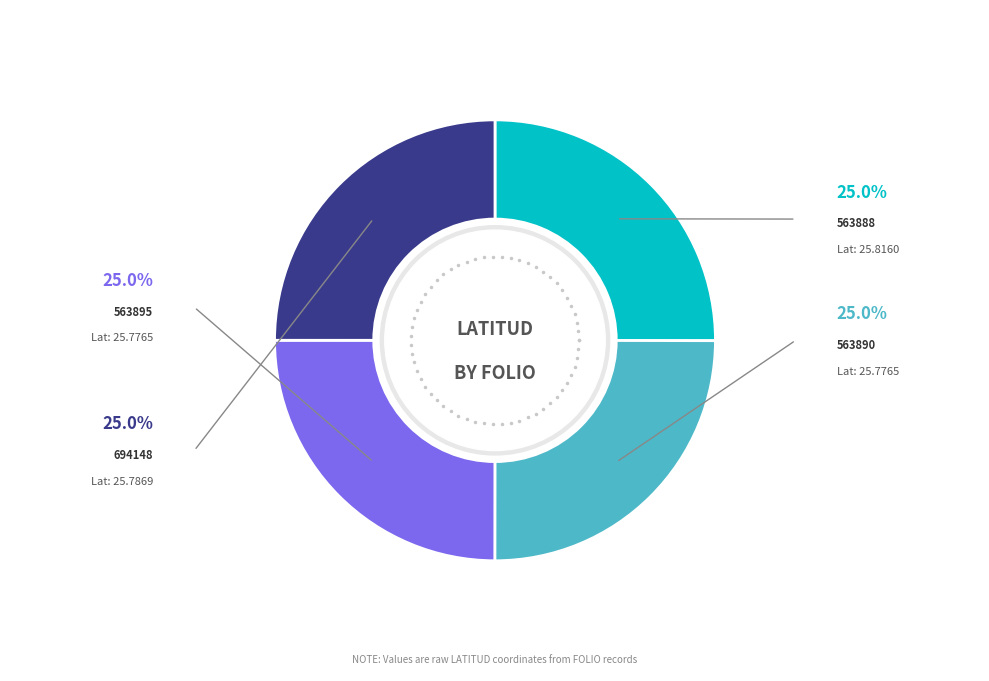

Is there a majority slice in this chart?

No